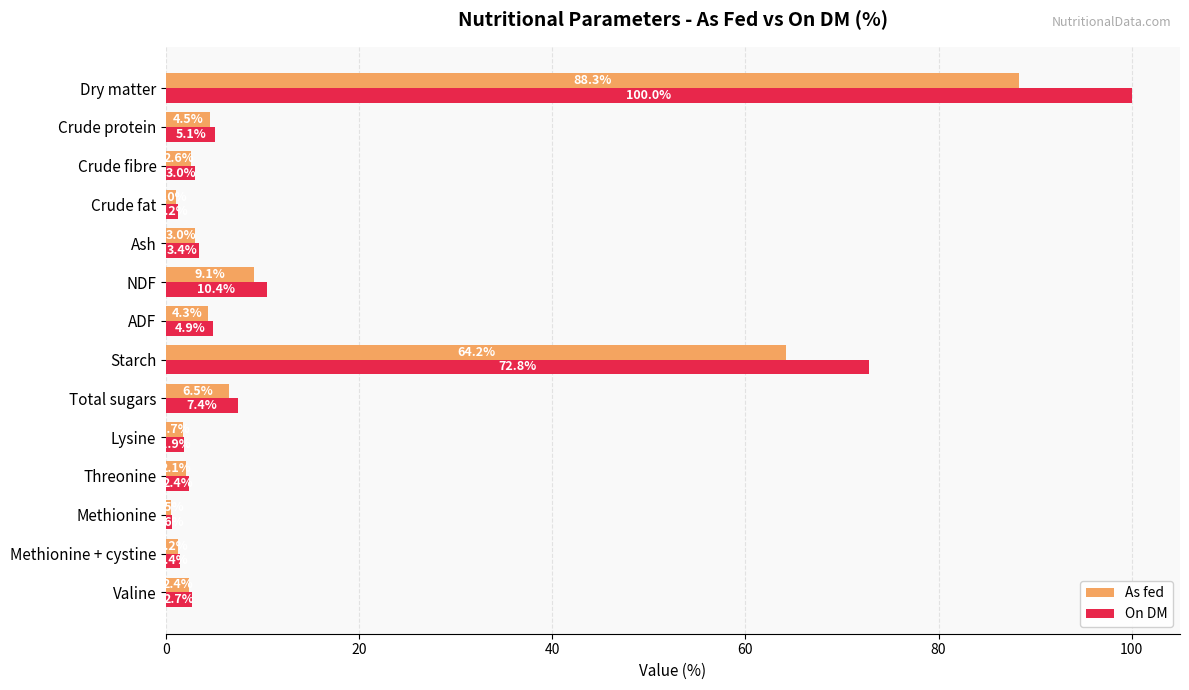

How many values in the On DM series are below 3?

6